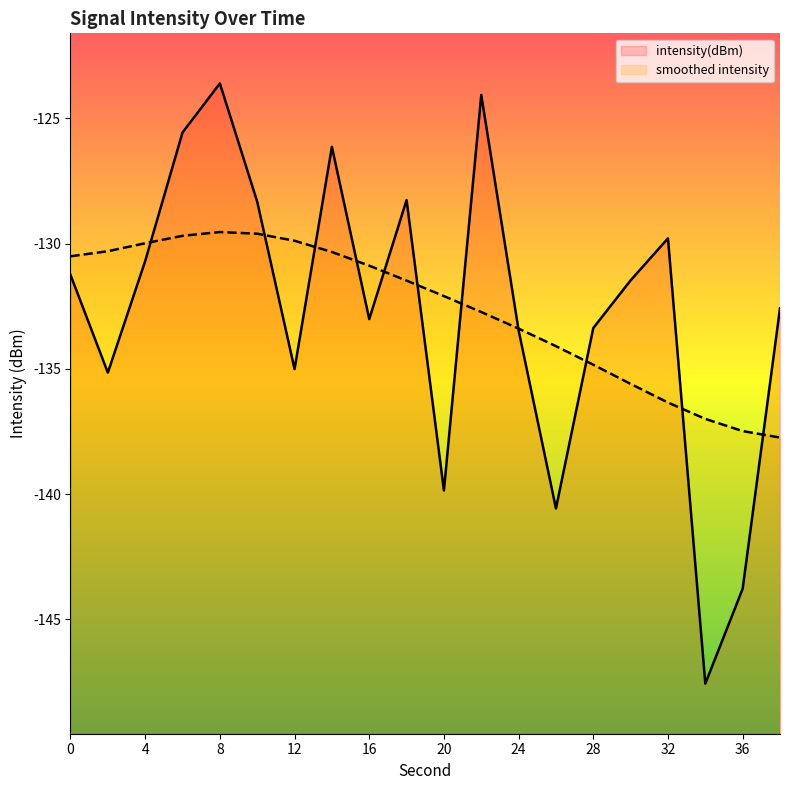

Reading right to left, extract all data points from this chart.

-132.6	-143.8	-147.6	-129.8	-131.5	-133.4	-140.6	-133.5	-124.1	-139.9	-128.3	-133.0	-126.1	-135.0	-128.3	-123.6	-125.6	-130.7	-135.2	-131.3